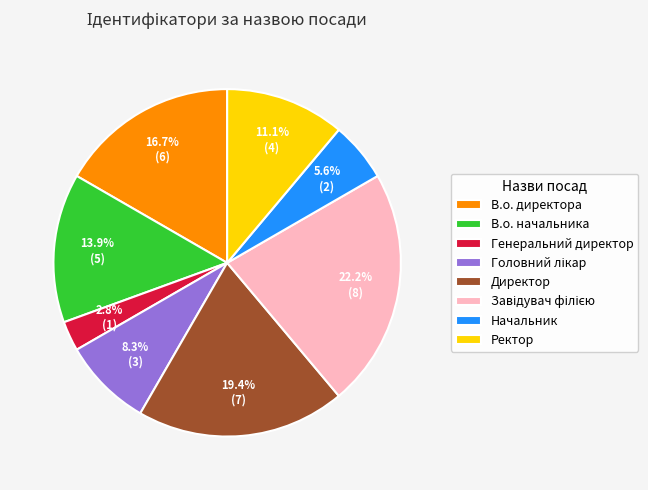

What is the smallest slice in the pie chart?

Генеральний директор